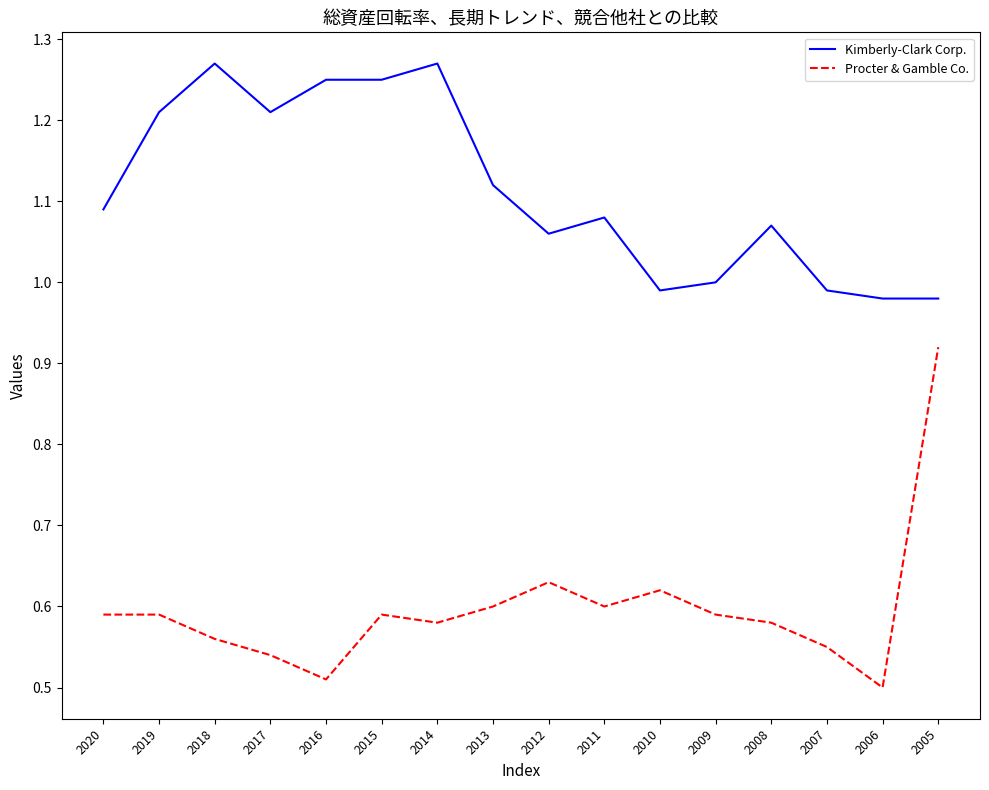

At which category does Procter & Gamble Co. reach its first local valley?

2016